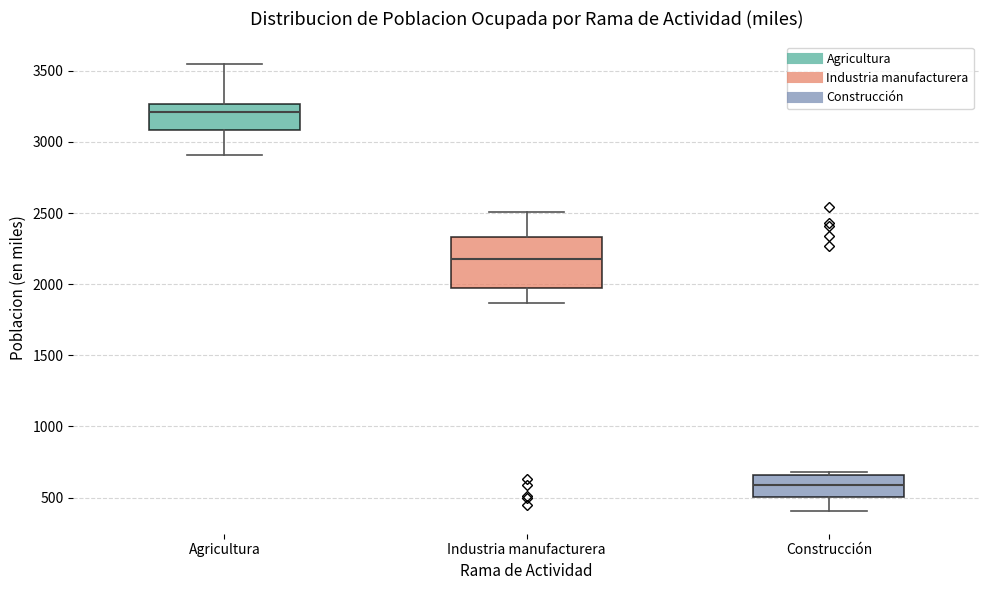

Which box is the tallest, from its lower edge to its upper edge?

Industria manufacturera